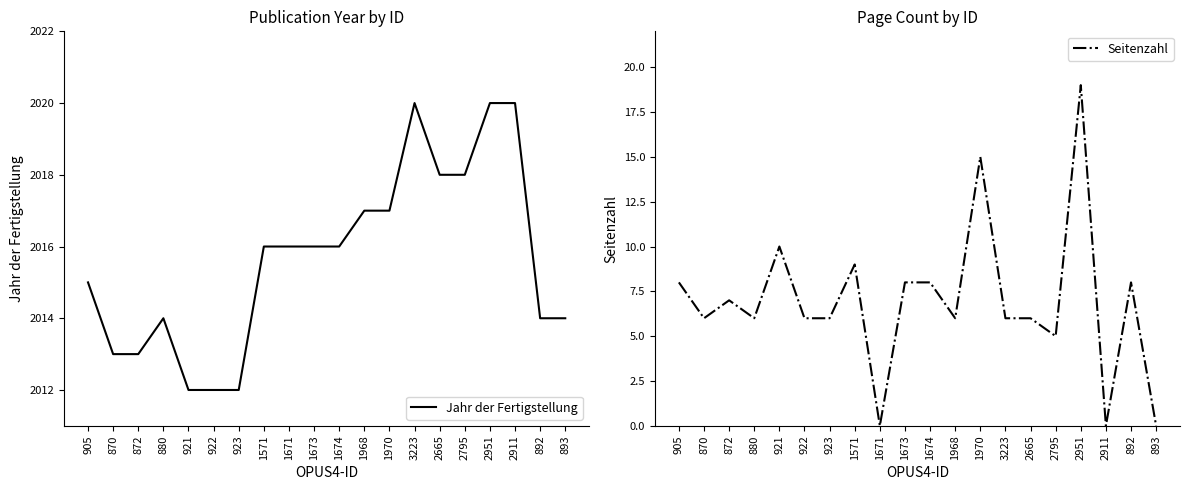

Does the chart display data point markers on the line(s)?

No